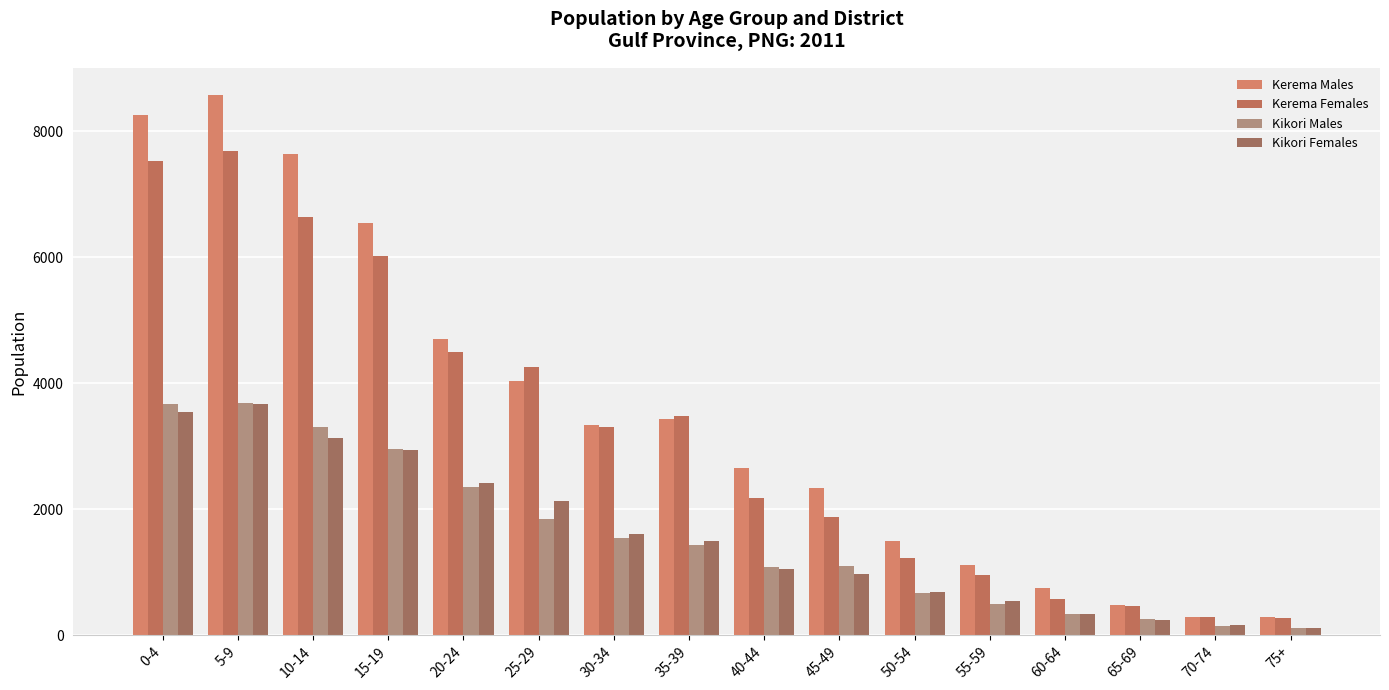

What is the label of the 5th bar from the left?

20-24